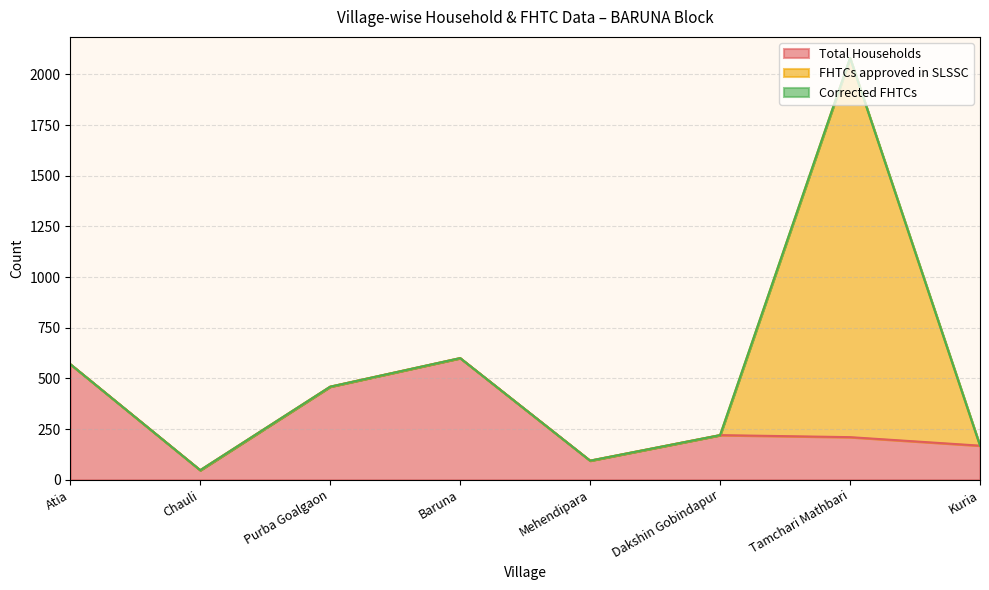

What is the difference between the maximum and minimum values in the Total Households series?

553